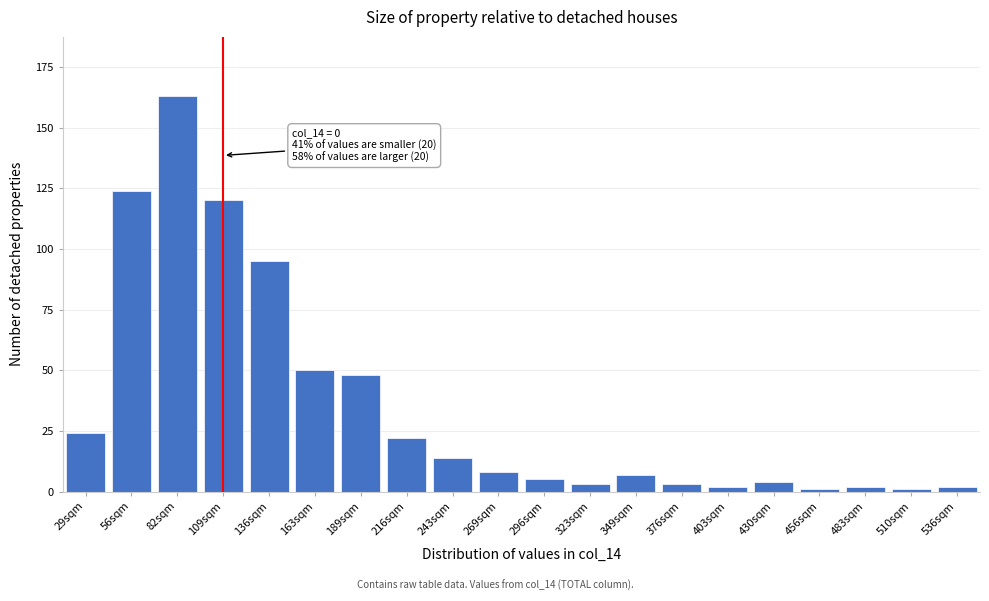

Reading left to right, transcribe all the data shown in this chart.

29sqm=24	56sqm=124	82sqm=163	109sqm=120	136sqm=95	163sqm=50	189sqm=48	216sqm=22	243sqm=14	269sqm=8	296sqm=5	323sqm=3	349sqm=7	376sqm=3	403sqm=2	430sqm=4	456sqm=1	483sqm=2	510sqm=1	536sqm=2